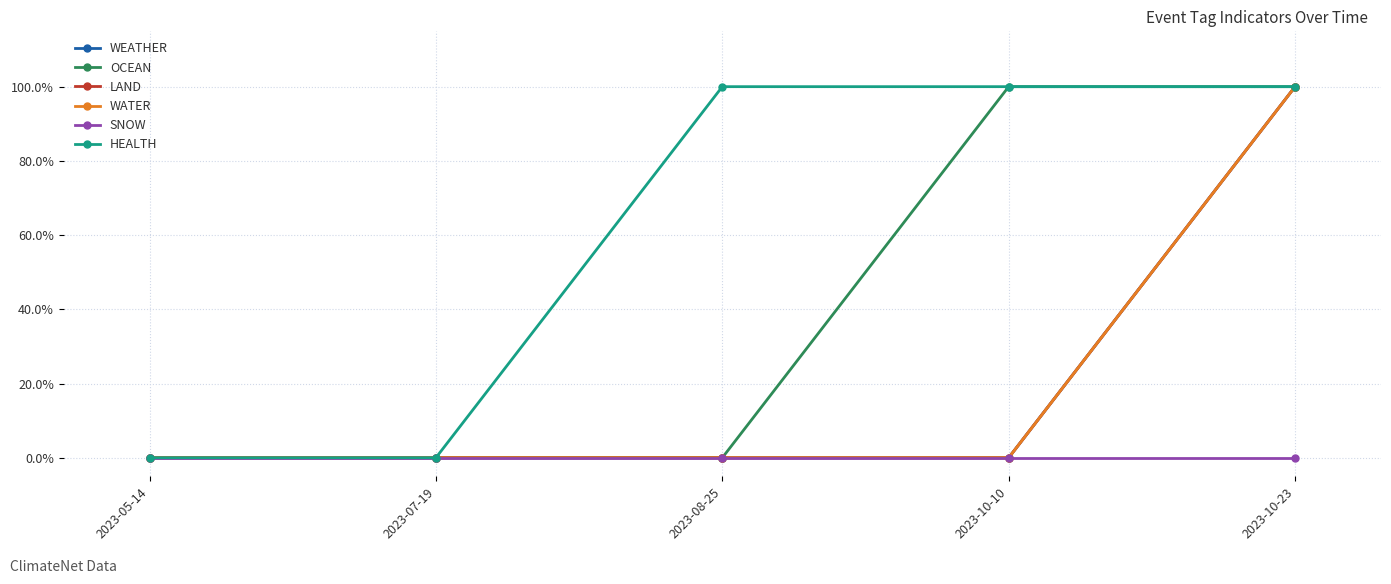

What is the difference between the maximum and minimum values in the HEALTH series?

100